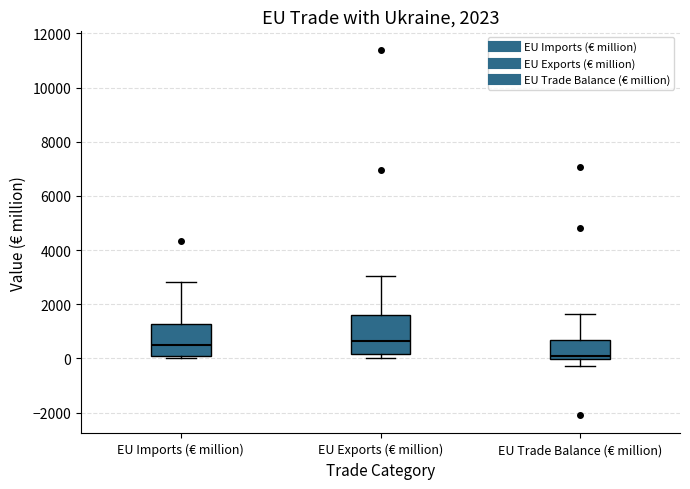

Comparing the boxes themselves (not the whiskers), which one is the tallest?

EU Exports (€ million)